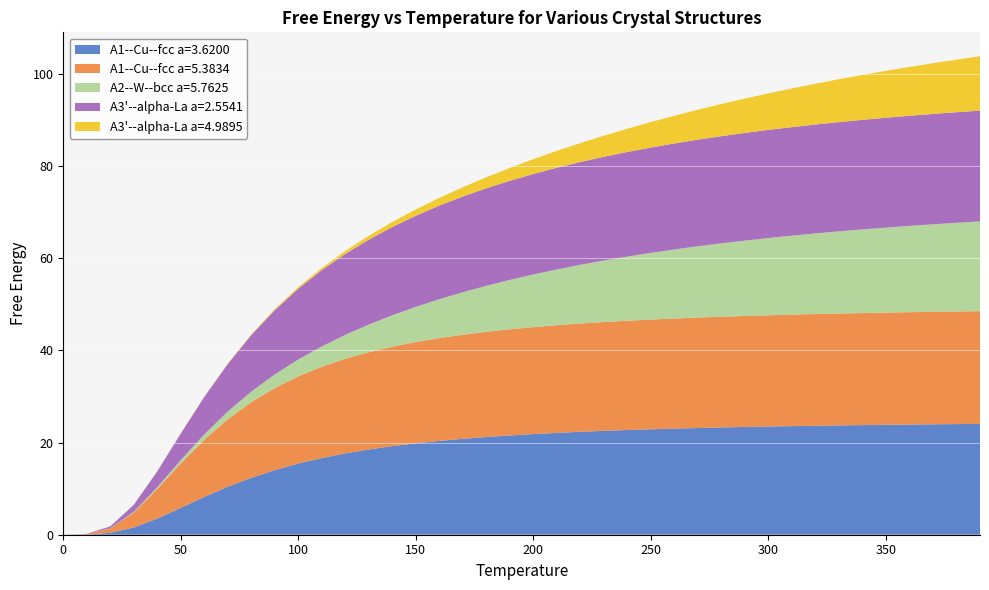

Reading left to right, transcribe all the data shown in this chart.

A1--Cu--fcc a=3.6200: 0.0	0.0	0.4	1.6	3.5	5.8	8.2	10.4	12.4	14.0	15.4	16.6	17.7	18.5	19.2	19.8	20.4	20.8	21.2	21.6	21.9	22.1	22.3	22.6	22.7	22.9	23.0	23.2	23.3	23.4	23.5	23.6	23.7	23.7	23.8	23.9	23.9	24.0	24.0	24.1
A1--Cu--fcc a=5.3834: 0.0	0.1	0.9	3.2	6.4	9.6	12.4	14.7	16.4	17.8	18.9	19.8	20.5	21.1	21.6	22.0	22.3	22.6	22.8	23.0	23.2	23.4	23.5	23.6	23.7	23.8	23.9	24.0	24.0	24.1	24.2	24.2	24.2	24.3	24.3	24.4	24.4	24.4	24.4	24.5
A2--W--bcc a=5.7625: 0.0	0.0	0.0	0.2	0.4	0.7	1.2	1.7	2.3	2.9	3.7	4.4	5.2	6.0	6.8	7.6	8.4	9.2	10.0	10.7	11.4	12.1	12.8	13.4	13.9	14.5	15.0	15.5	15.9	16.4	16.8	17.1	17.5	17.8	18.2	18.5	18.7	19.0	19.2	19.5
A3'--alpha-La a=2.5541: 0.0	0.0	0.4	1.5	3.5	5.8	8.1	10.3	12.3	13.9	15.4	16.6	17.6	18.4	19.2	19.8	20.3	20.8	21.2	21.5	21.8	22.1	22.3	22.5	22.7	22.9	23.0	23.1	23.3	23.4	23.5	23.6	23.6	23.7	23.8	23.8	23.9	24.0	24.0	24.1
A3'--alpha-La a=4.9895: 0.0	0.0	0.0	0.0	0.0	0.0	0.1	0.1	0.2	0.2	0.3	0.5	0.6	0.8	1.1	1.4	1.7	2.0	2.4	2.8	3.2	3.7	4.1	4.6	5.1	5.5	6.0	6.5	7.0	7.5	7.9	8.4	8.9	9.3	9.8	10.2	10.6	11.0	11.4	11.8